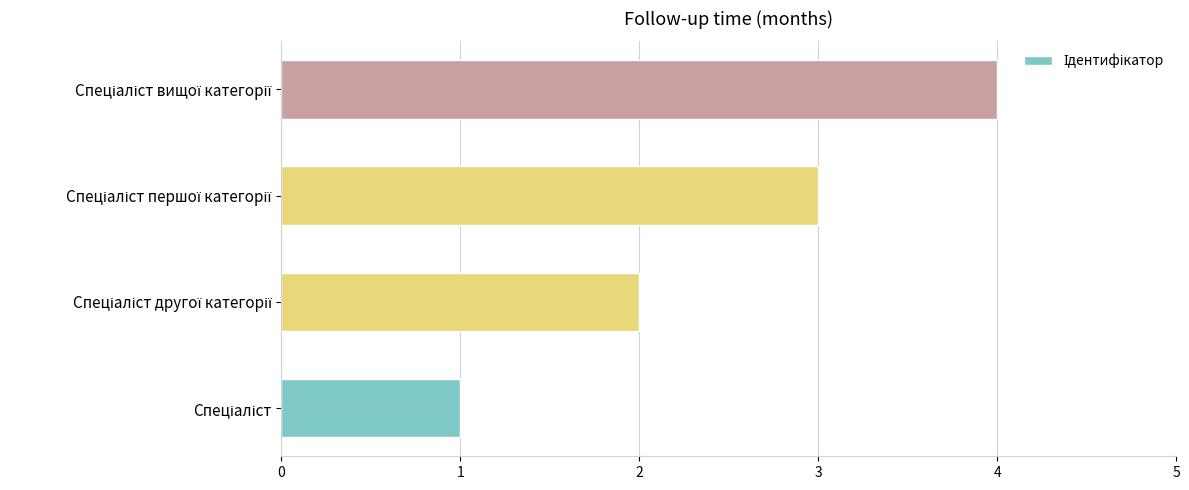

What is the maximum value shown in the chart?

4